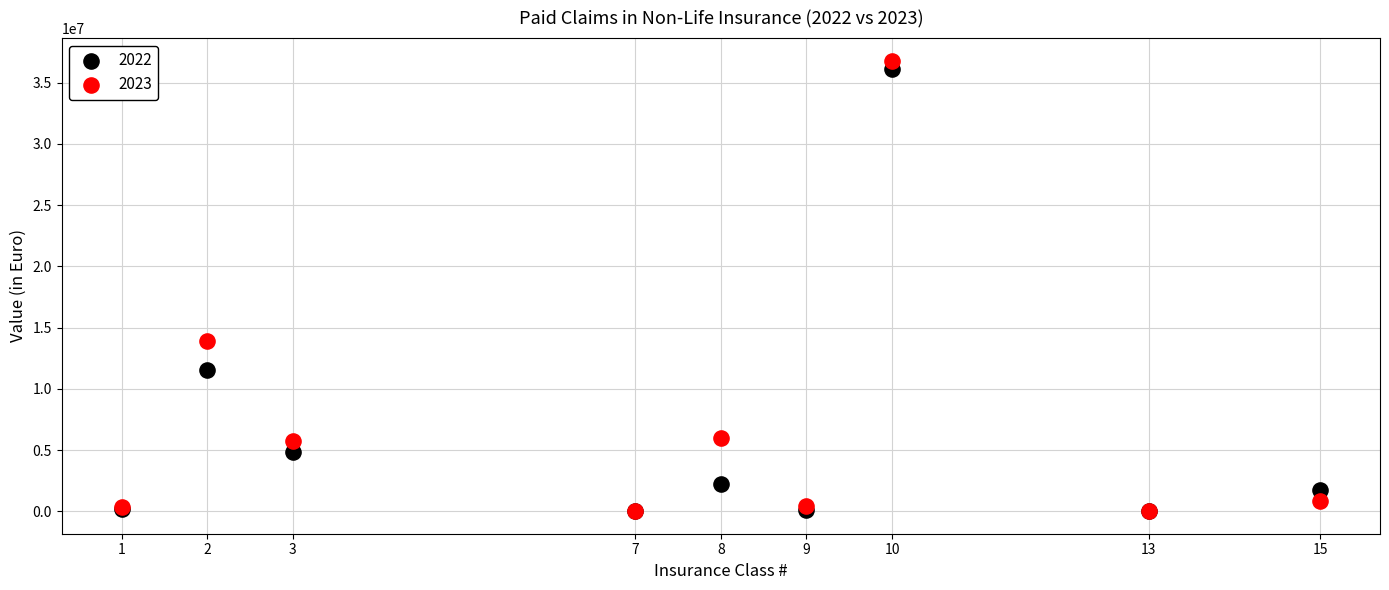

Which series contains the highest Y value?

2023